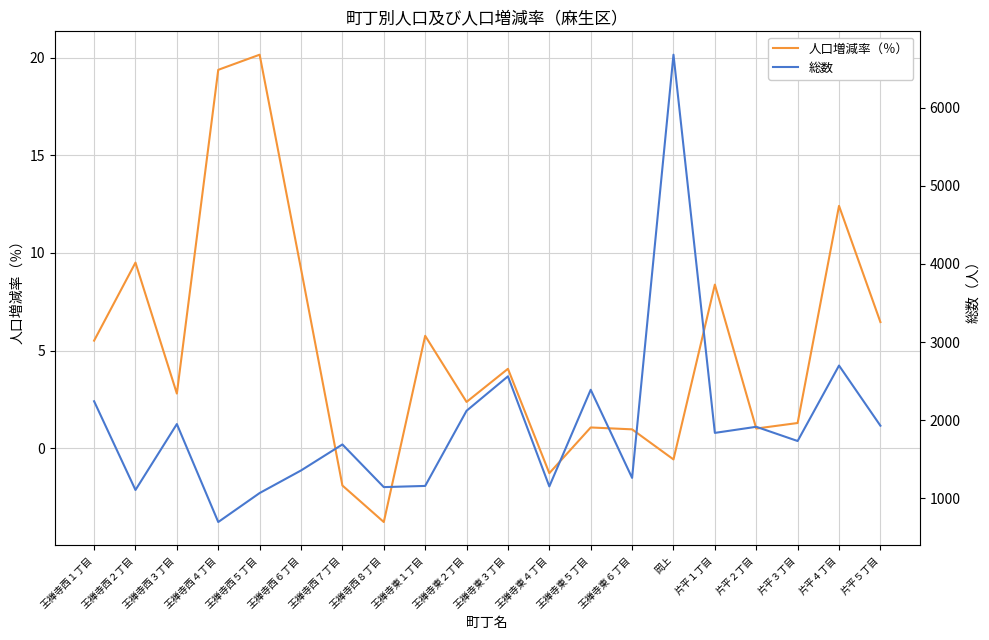

Between 岡上 and 片平５丁目, which series saw the biggest shift?

総数